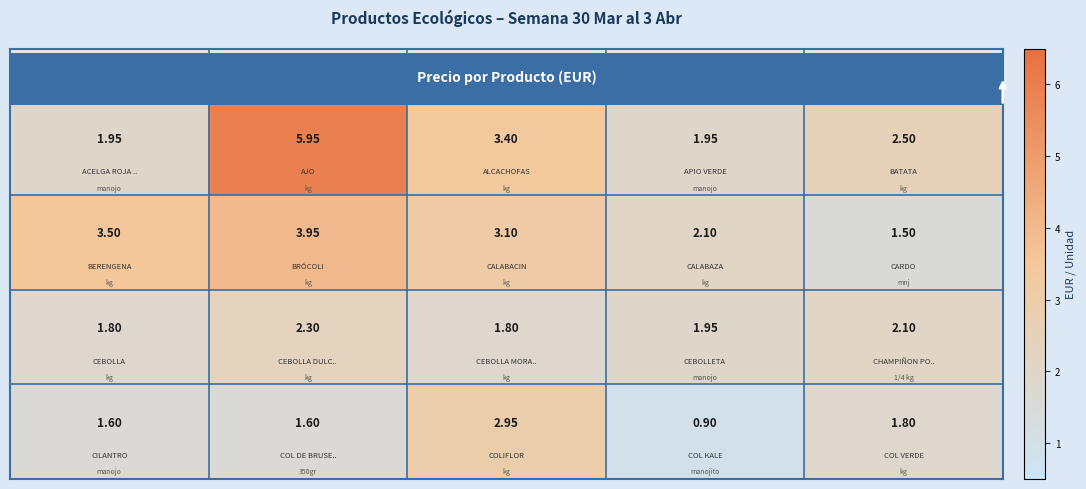

How many series are shown in this chart?

4